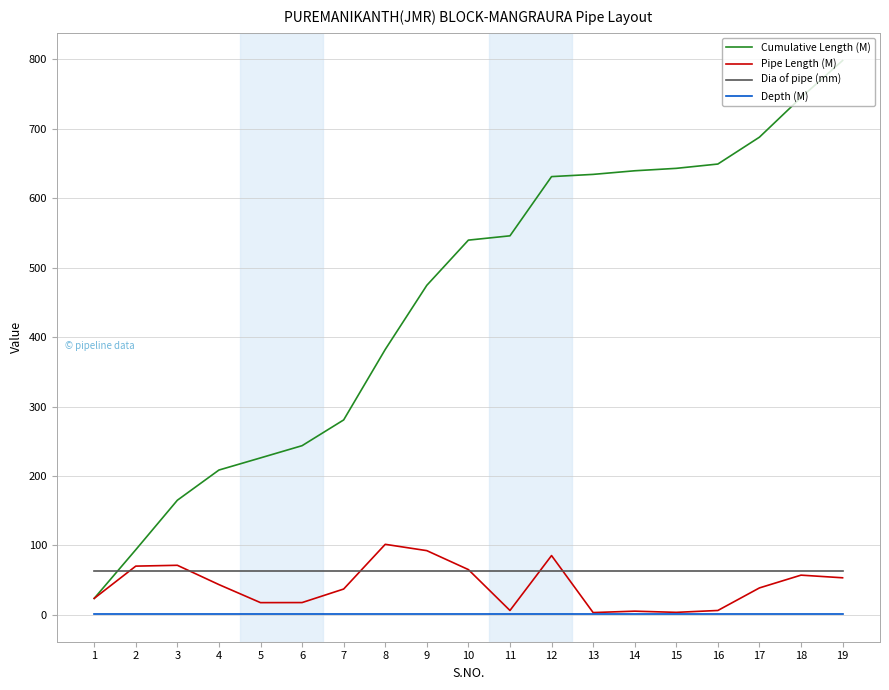

What is the greatest value displayed?

798.4